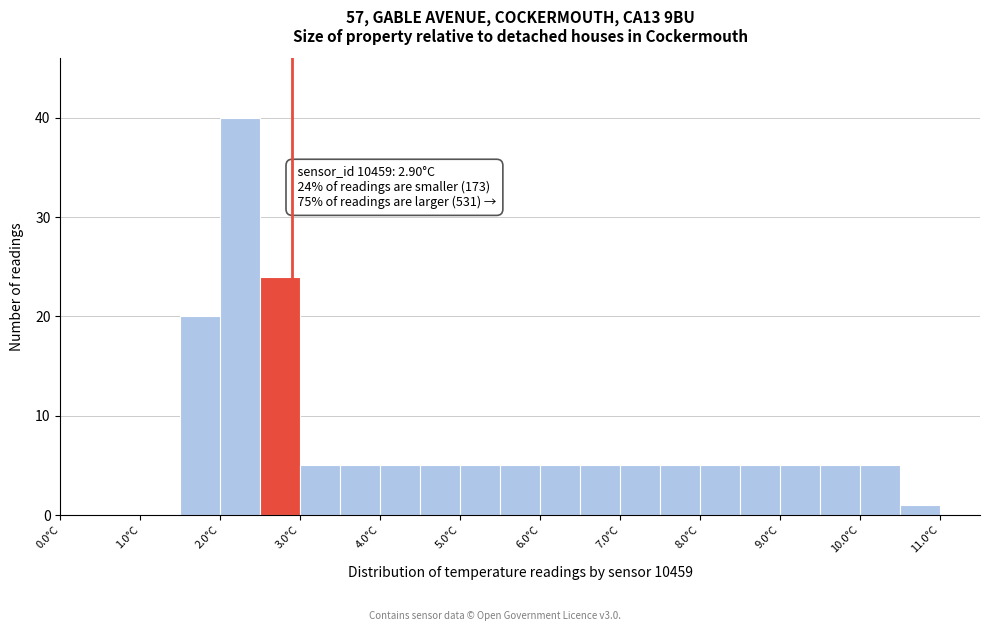

Over which range of the x-axis is the bar tallest?

2.0 to 2.5